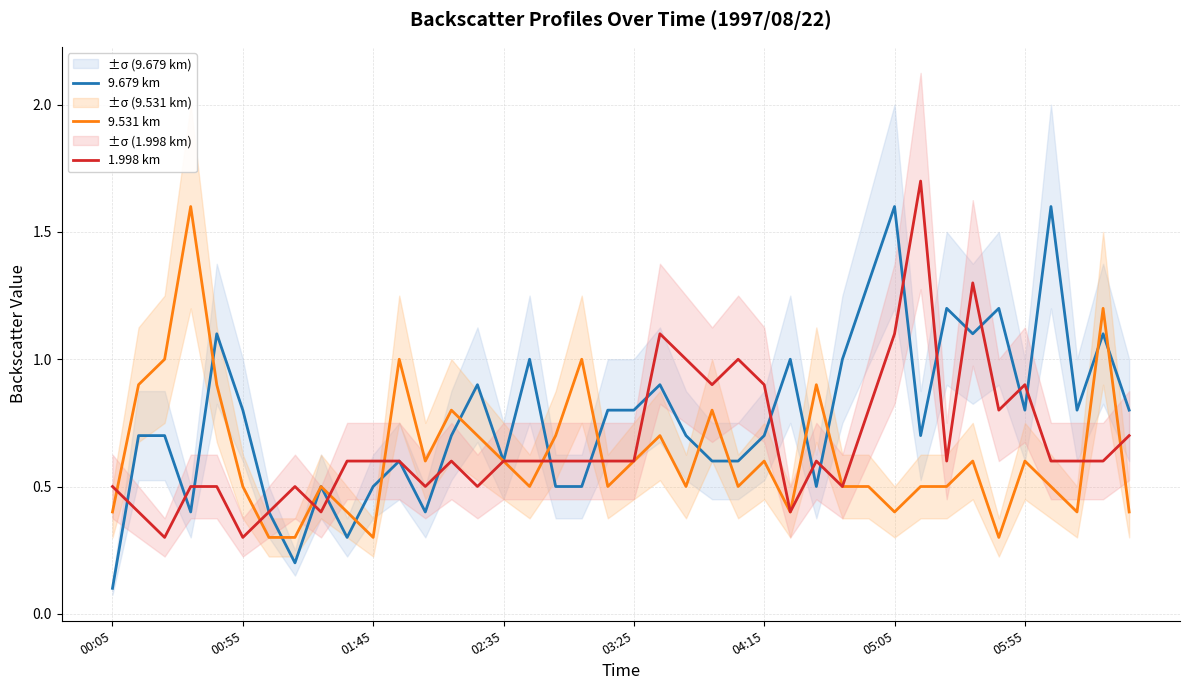

Which series has the largest range (max minus min)?

9.679 km